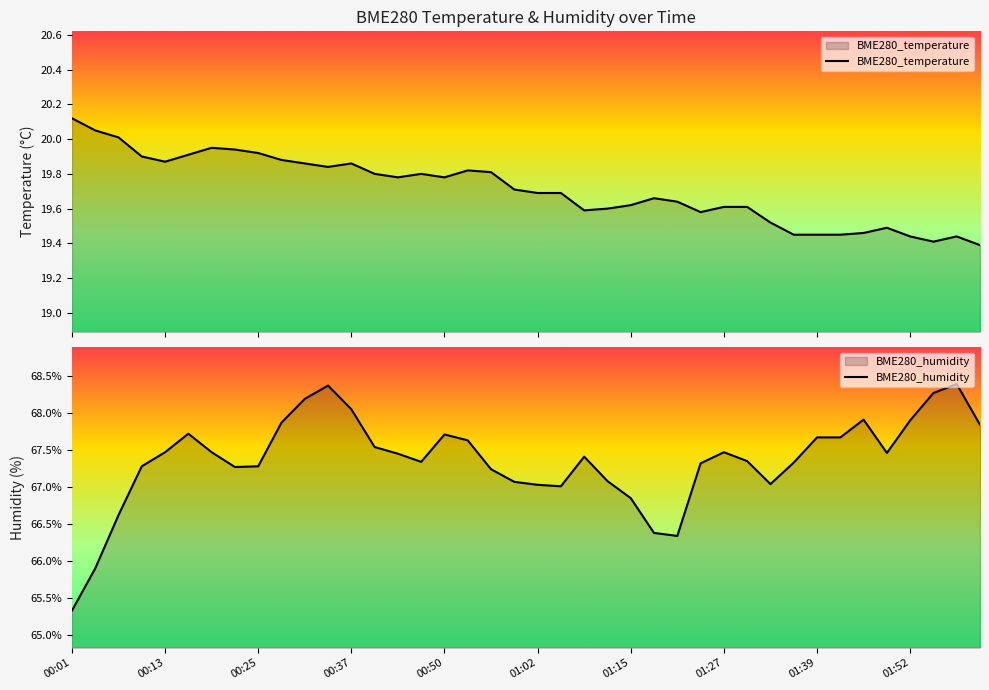

Does the chart have visible grid lines?

No